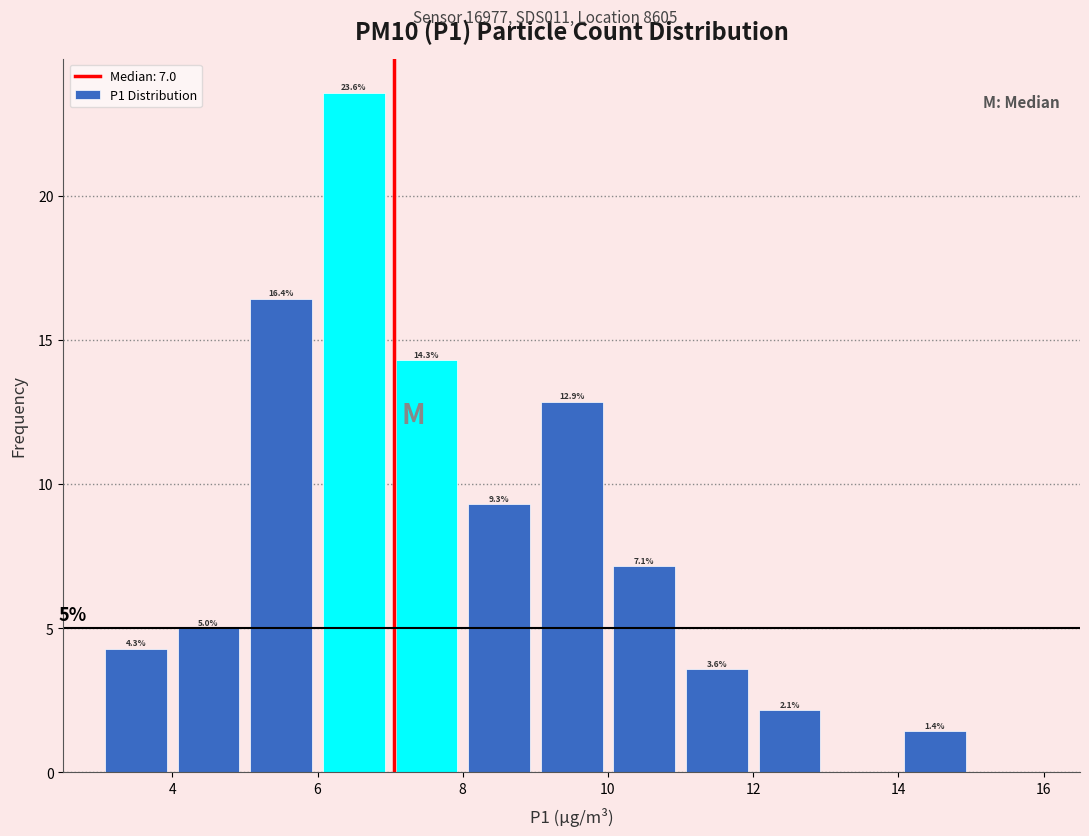

Which range on the x-axis has the tallest bar?

6 to 7